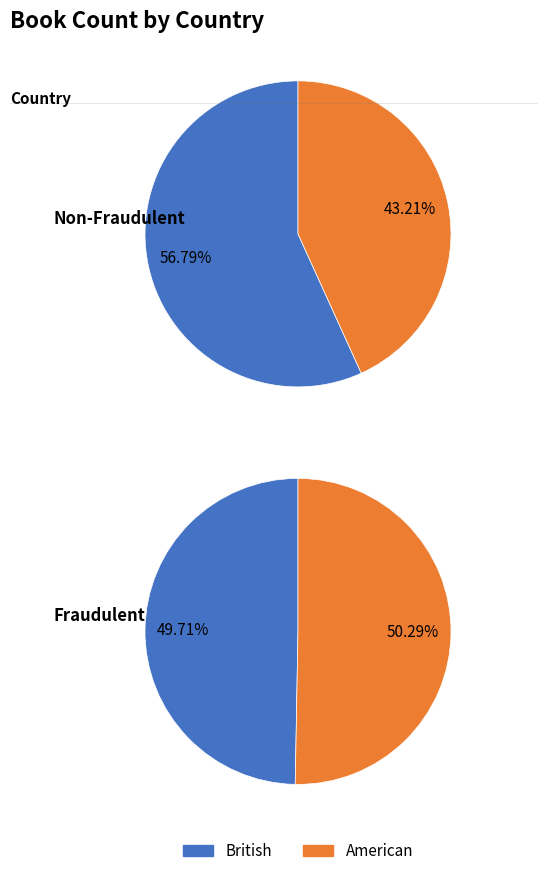

To the nearest percent, what percentage of the pie is British?

52%